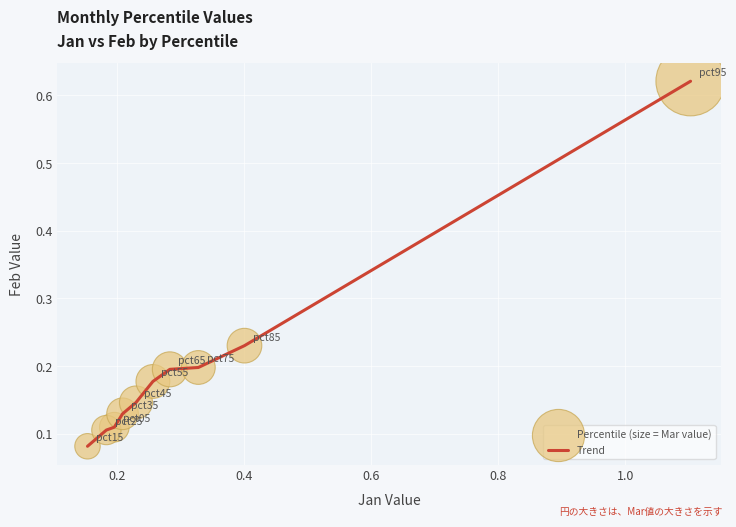

Does the chart have visible grid lines?

Yes